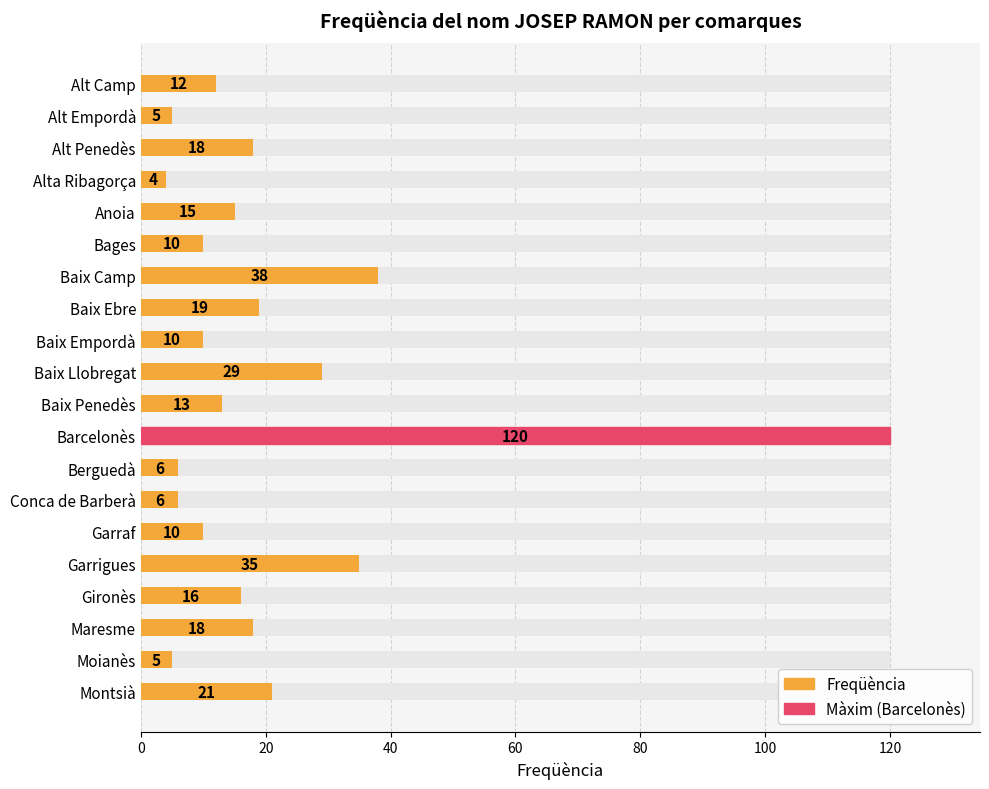

What is the difference between the maximum and minimum values?

116